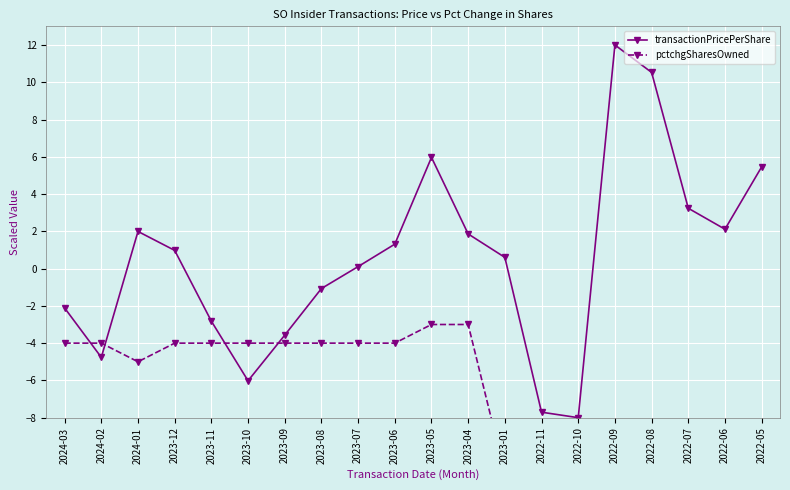

List the labels in order of pctchgSharesOwned value, largest first.

2023-05, 2023-04, 2024-03, 2024-02, 2023-12, 2023-11, 2023-10, 2023-09, 2023-08, 2023-07, 2023-06, 2024-01, 2023-01, 2022-11, 2022-10, 2022-09, 2022-08, 2022-07, 2022-06, 2022-05